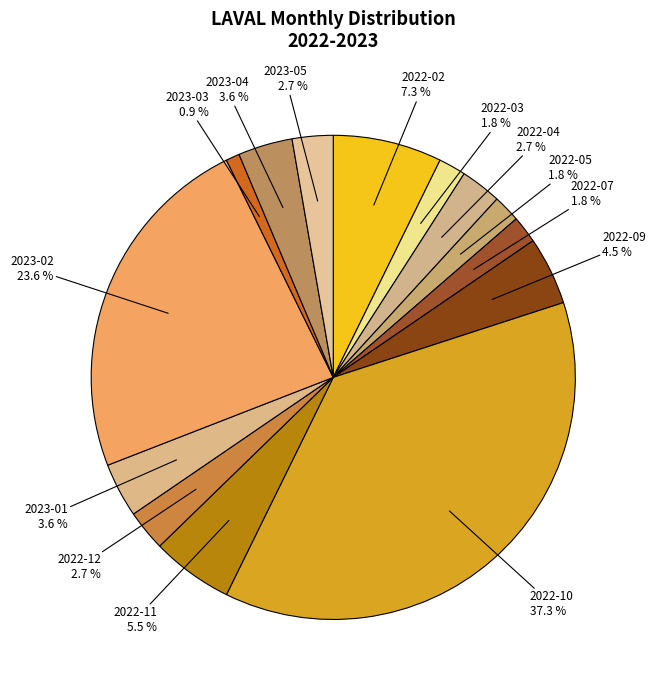

True or false: 2022-02 accounts for 17% of the total.

False